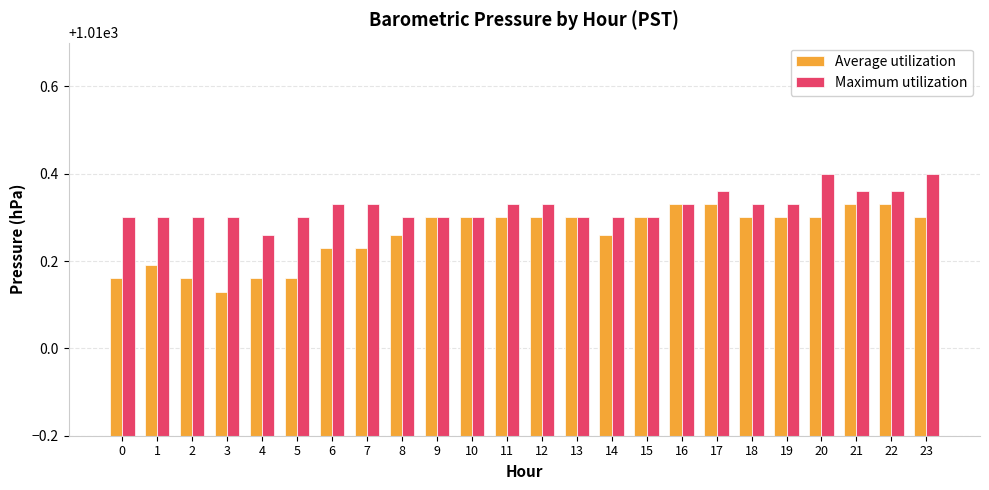

Which label corresponds to the smallest value in the chart?

3